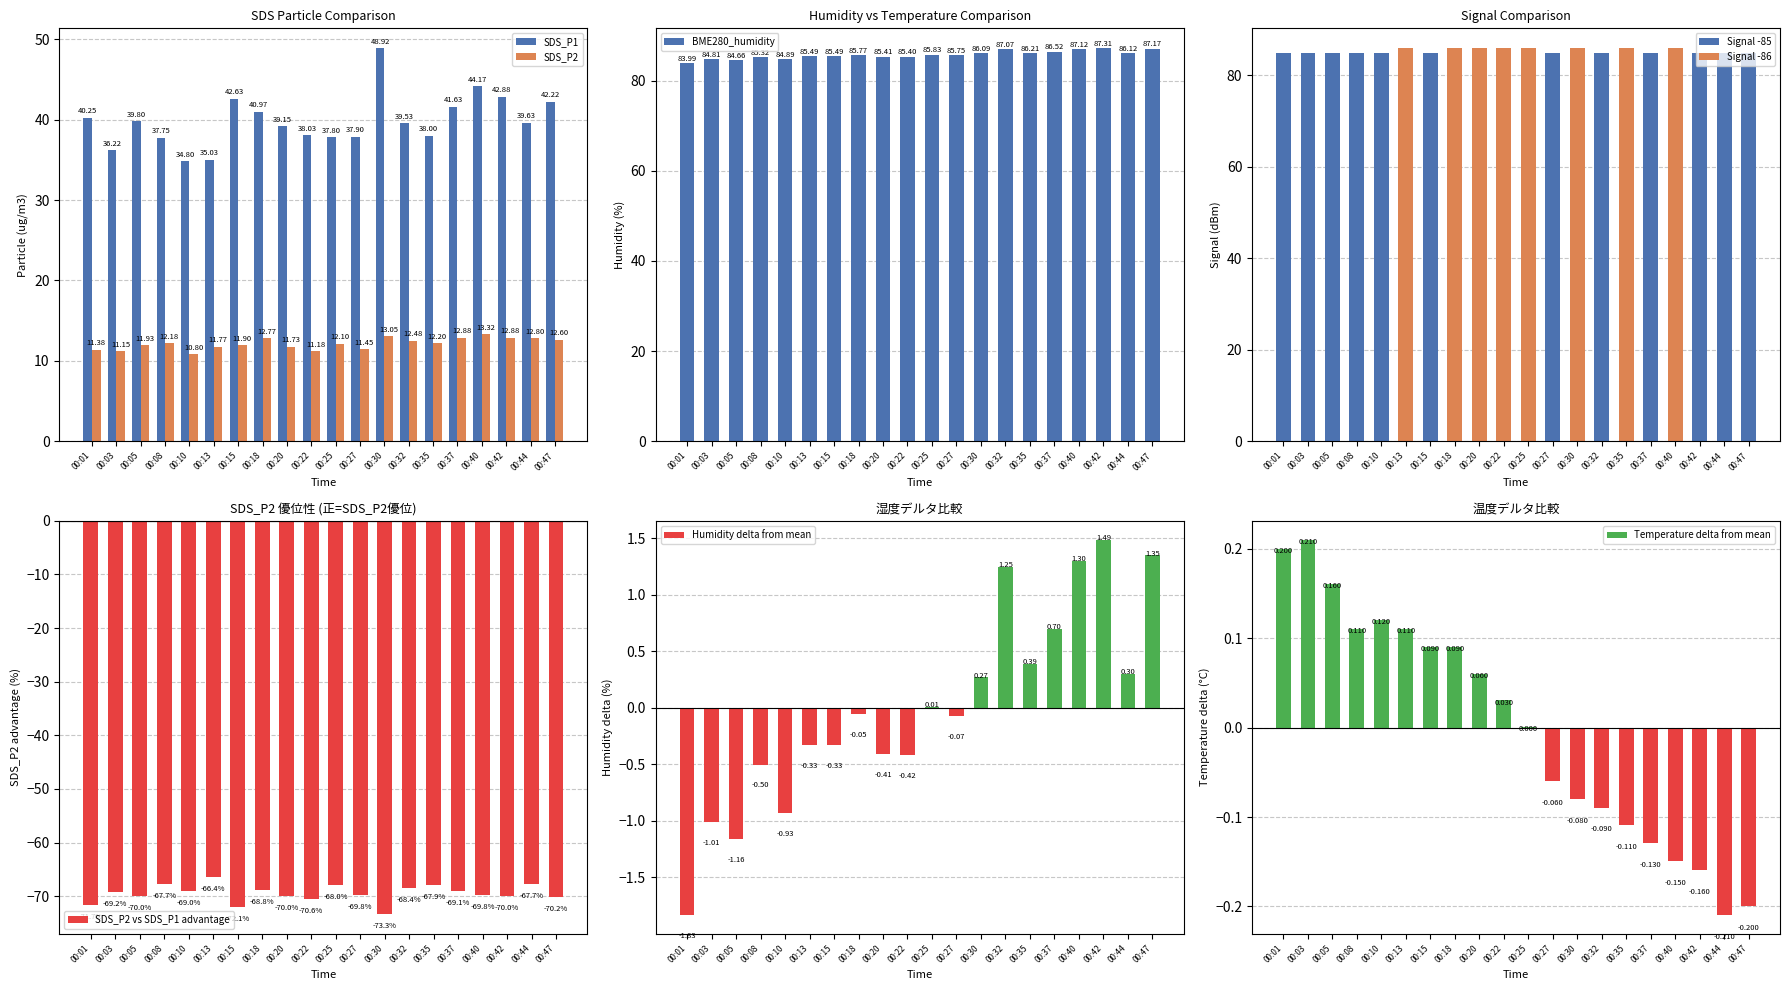

Where is SDS_P2 vs SDS_P1 advantage nearest to the value -69?

00:10